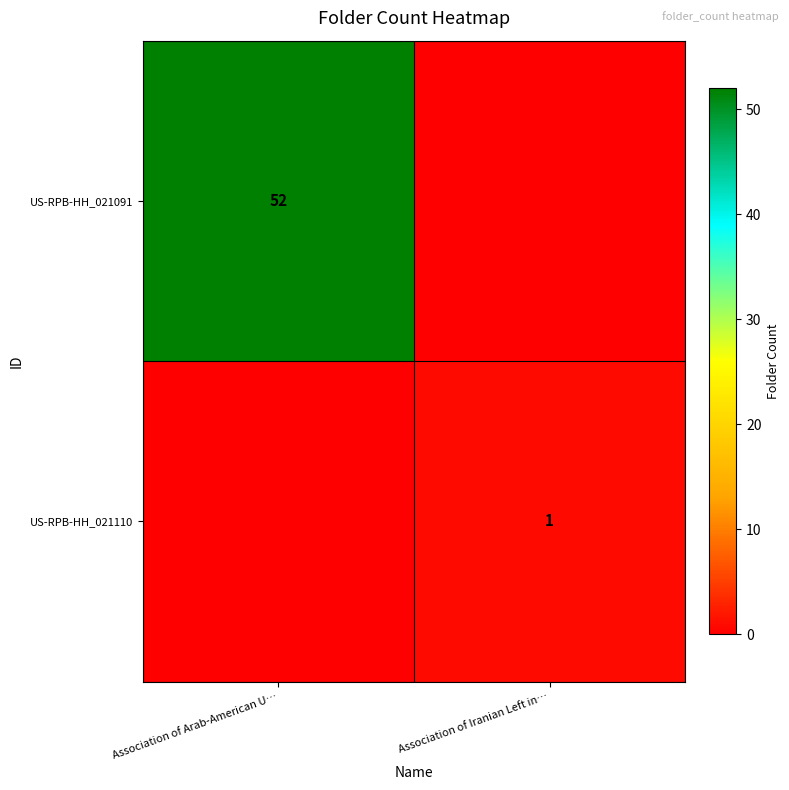

Is it true that US-RPB-HH_021110 equals 1 at Association of Iranian Left in…?

True